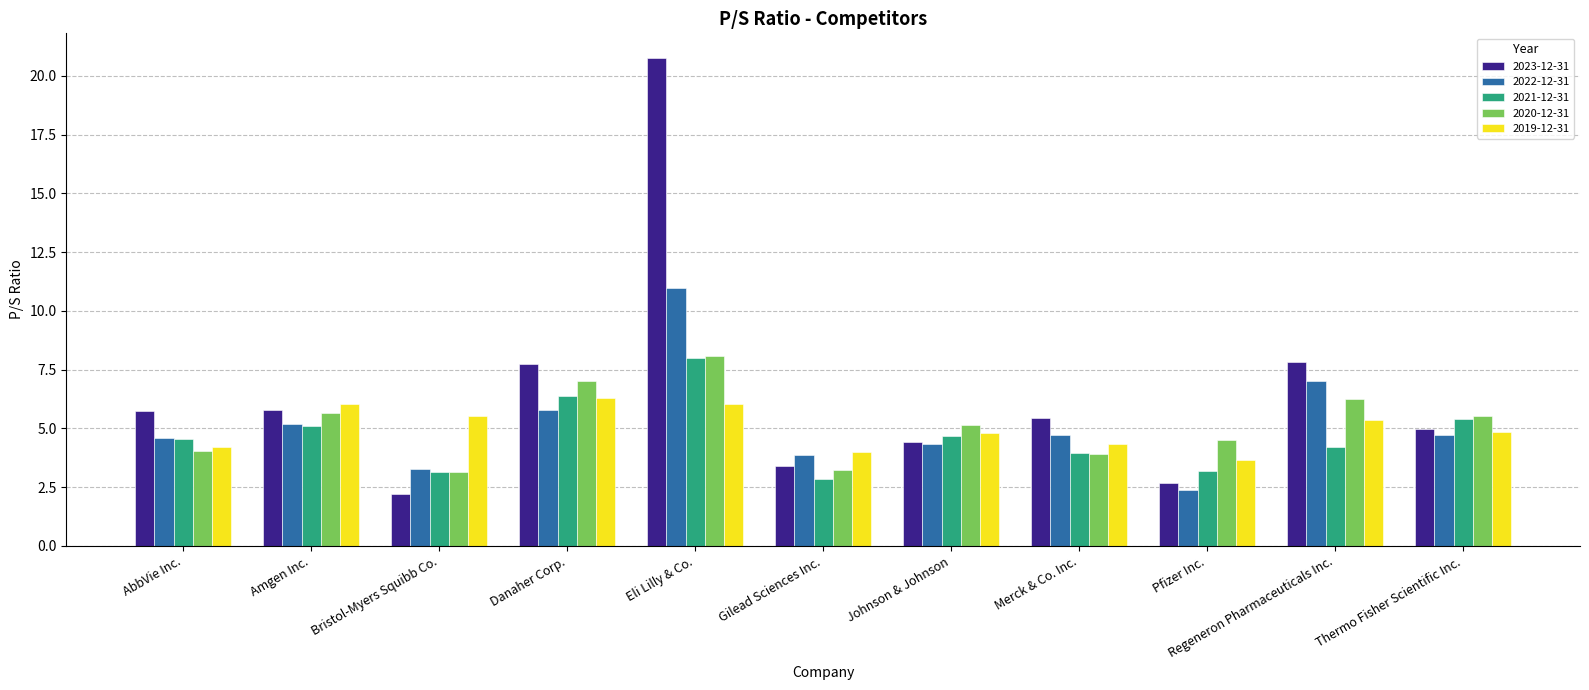

What is the sum of the 2019-12-31 values at Thermo Fisher Scientific Inc. and Pfizer Inc.?

8.5